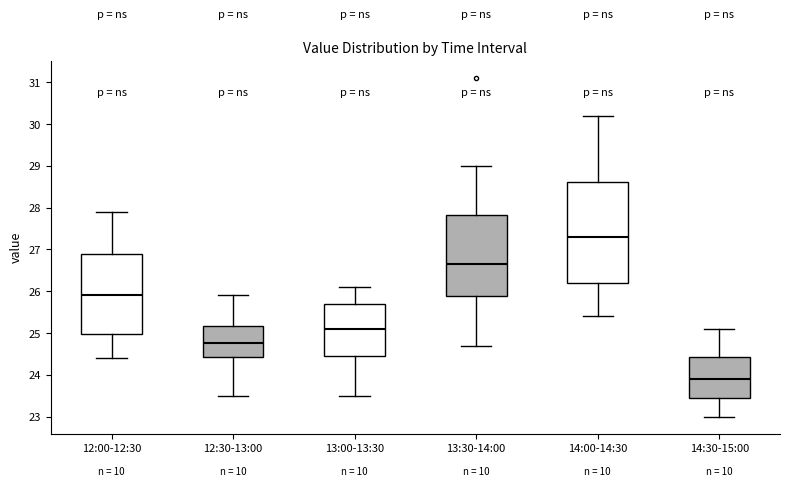

Which box is the tallest, from its lower edge to its upper edge?

14:00-14:30